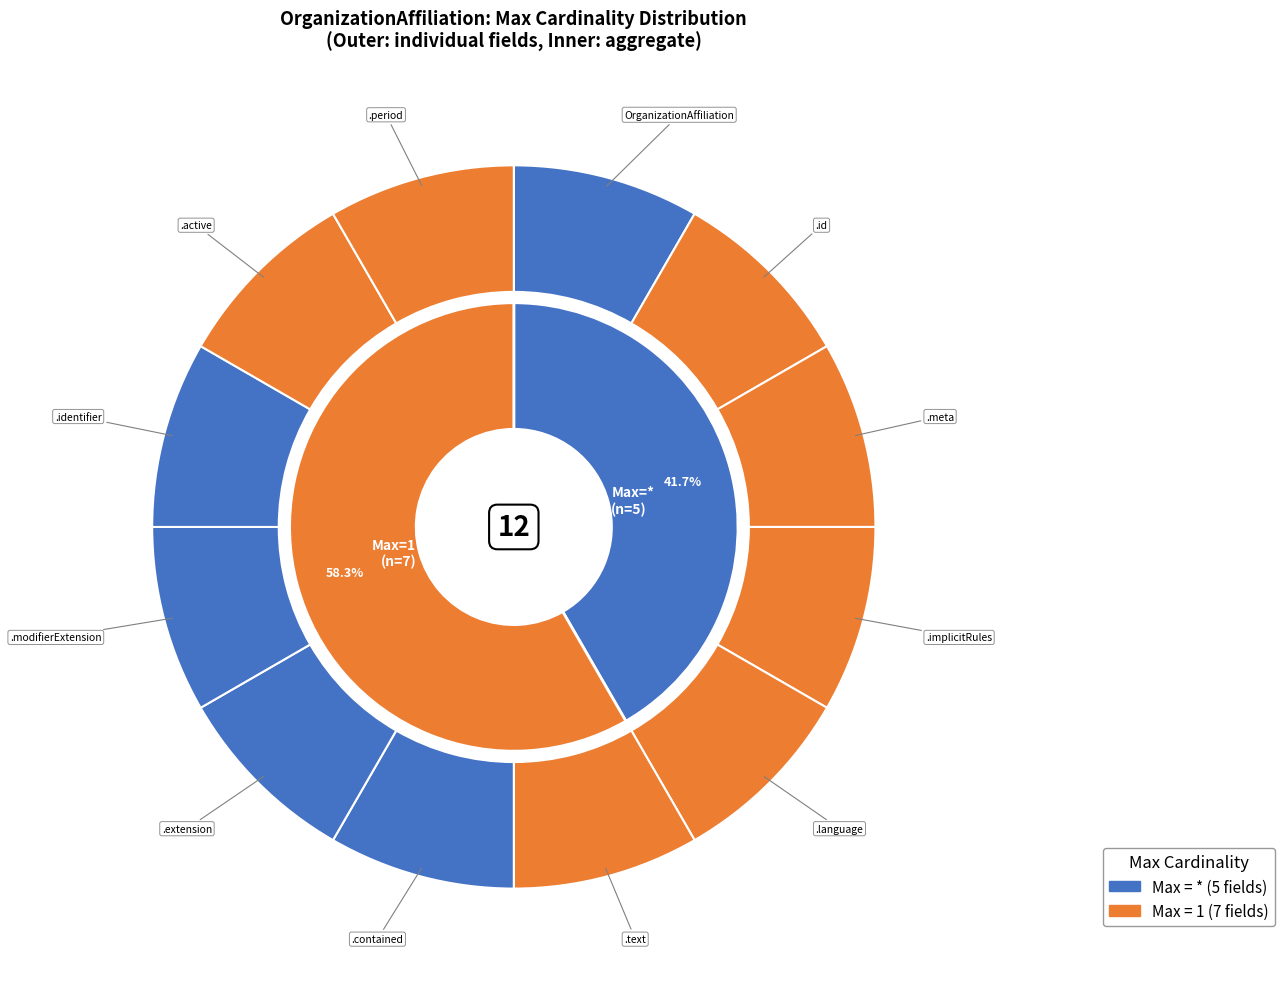

Count the number of slices in the pie.

12